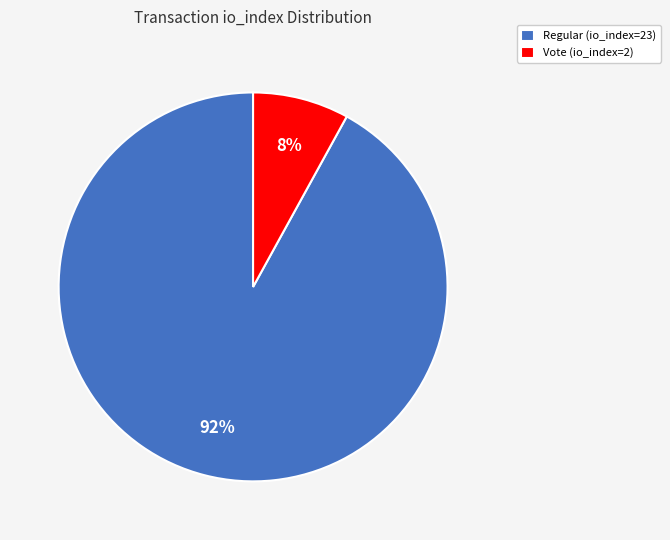

To the nearest percent, what is the combined percentage of Regular (io_index=23) and Vote (io_index=2)?

100%